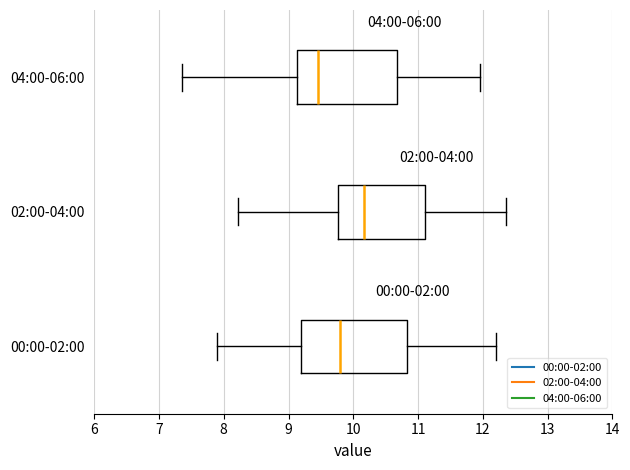

Where does the left whisker of the box for 00:00-02:00 end on the x-axis? The values are not printed on the chart, so give them approximately, as read against the axis.

7.9